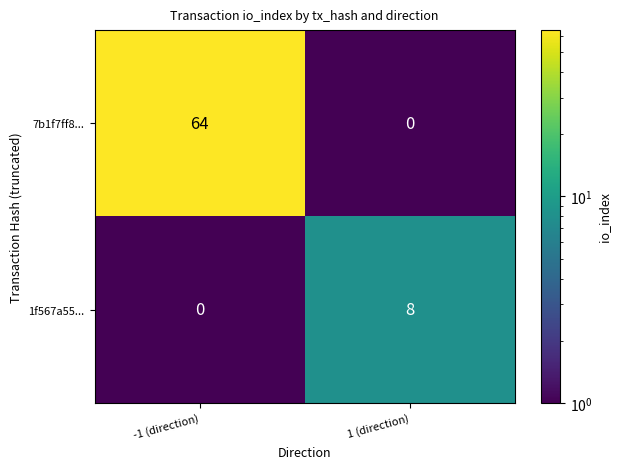

At which category is the sum across all series the highest?

-1 (direction)